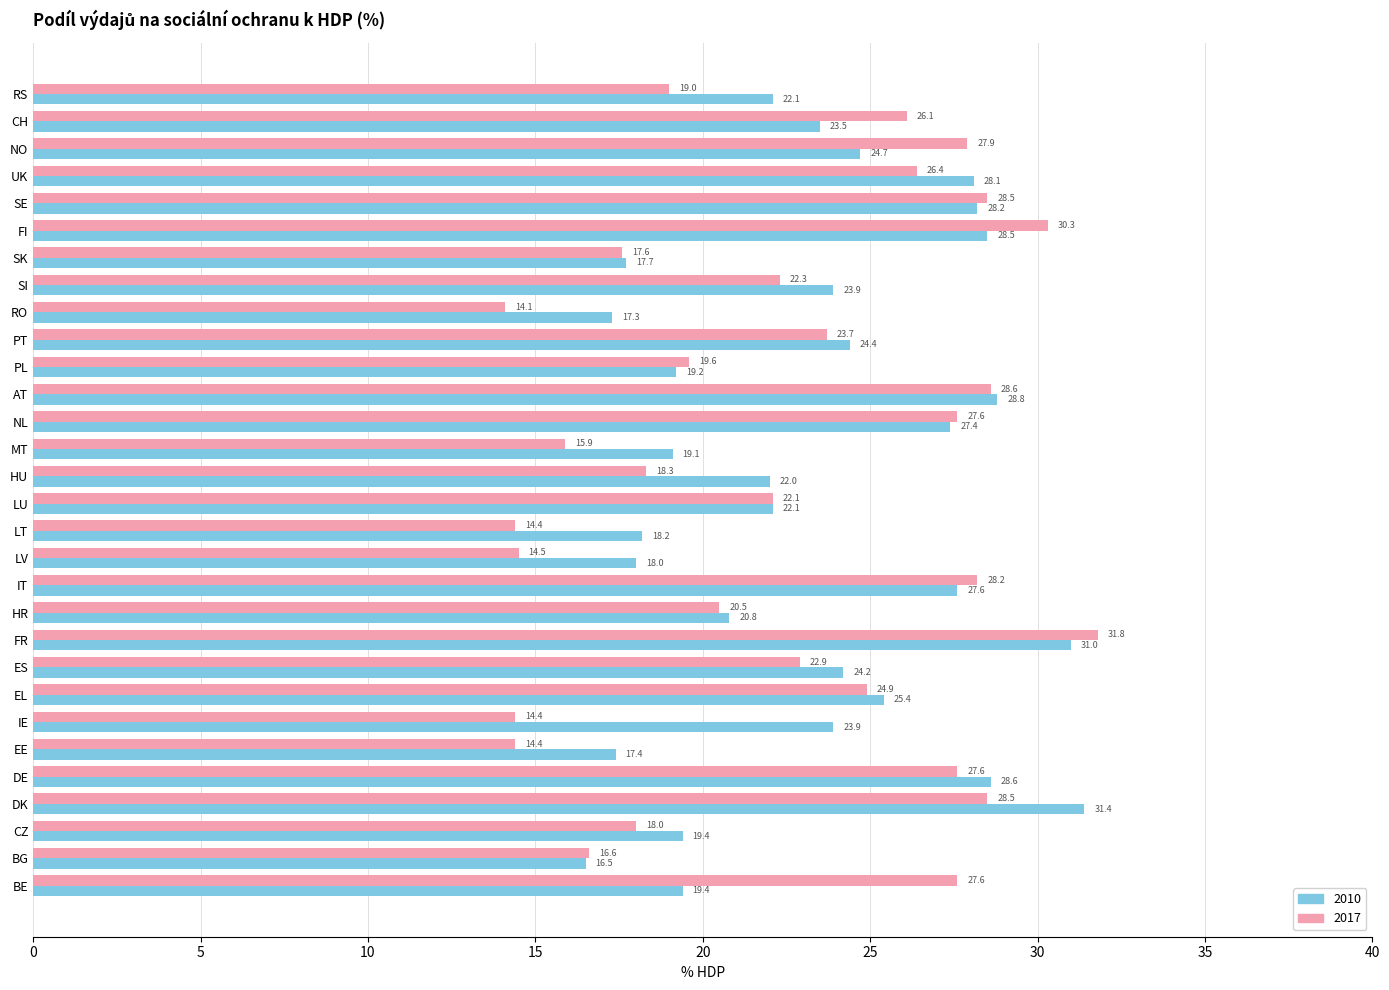

At which label is 2017 closest to 22?

LU